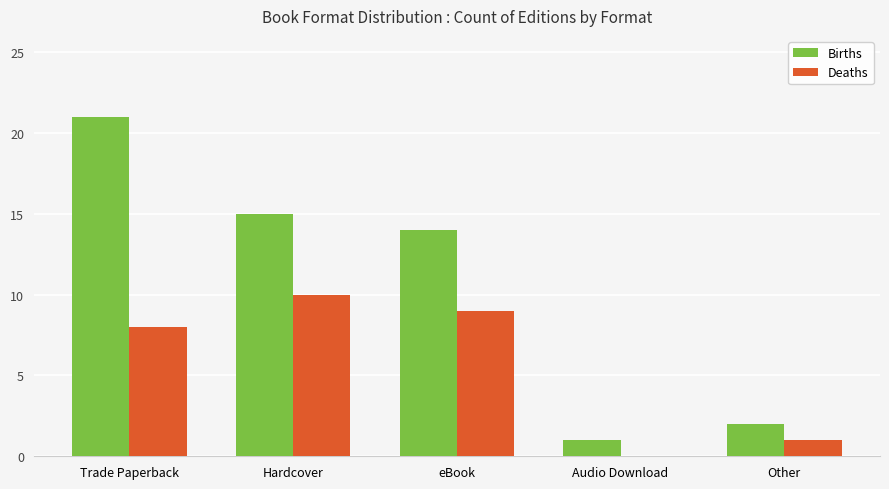

What is the approximate value of Deaths at Trade Paperback?

8